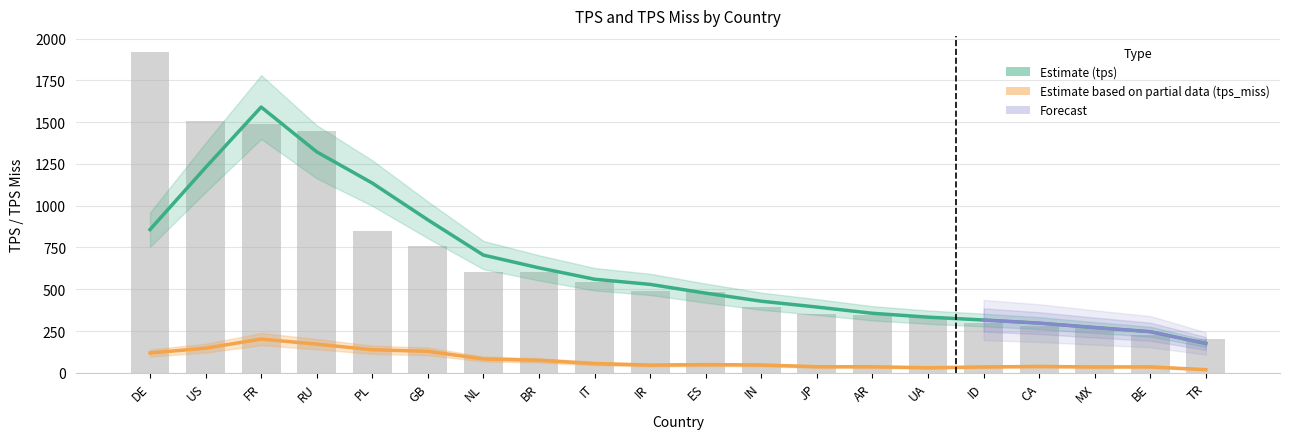

How many data points are above 487?

10